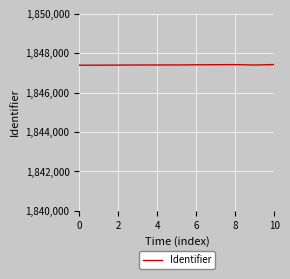

What is the difference between the second highest and minimum values?

29